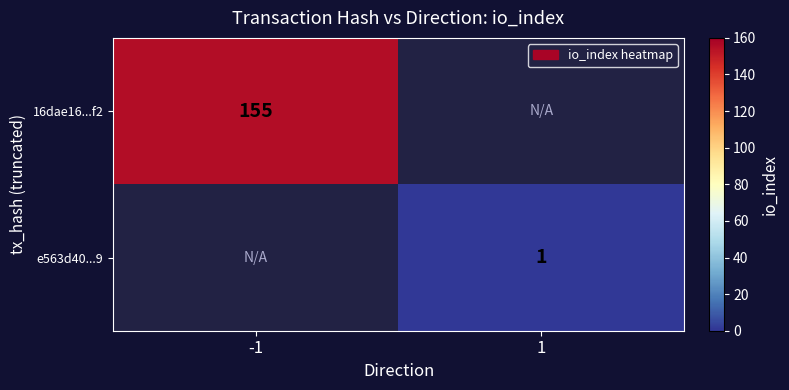

At how many categories does at least one series exceed 53?

1